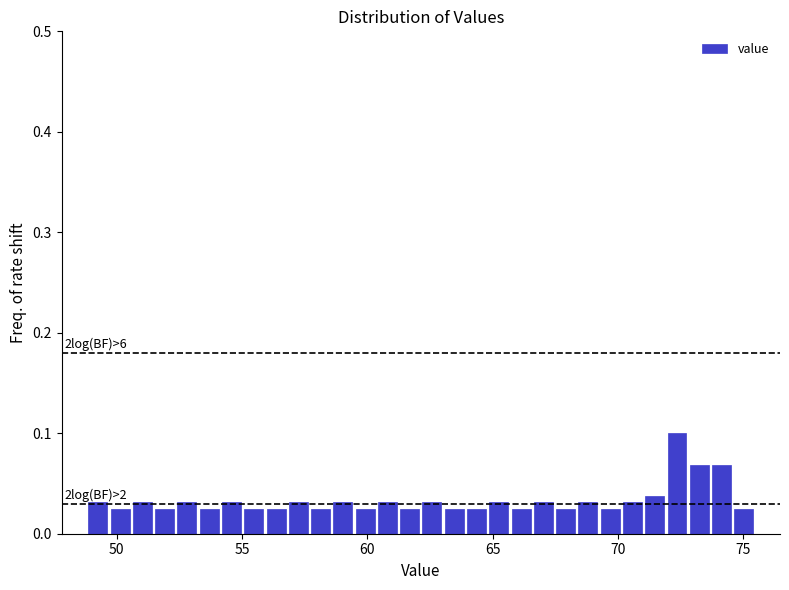

Around what value on the x-axis is the tallest bar? Give the approximate position of its centre, as read against the axis.

72.5